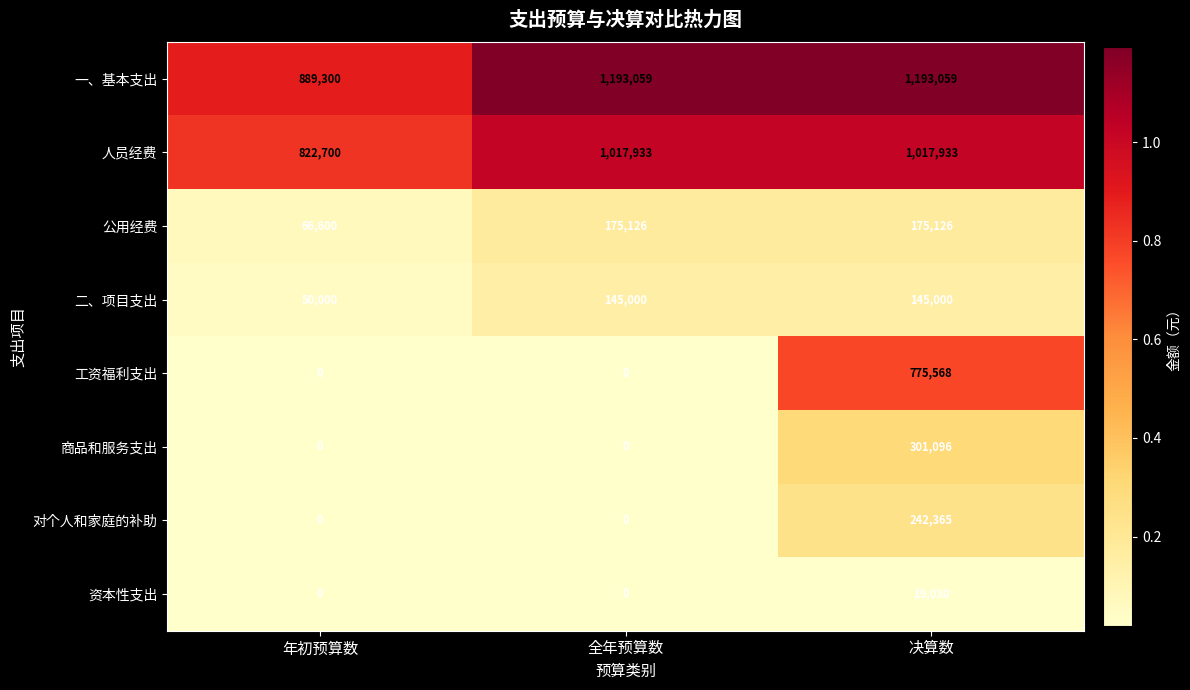

Which series has the largest range (max minus min)?

工资福利支出